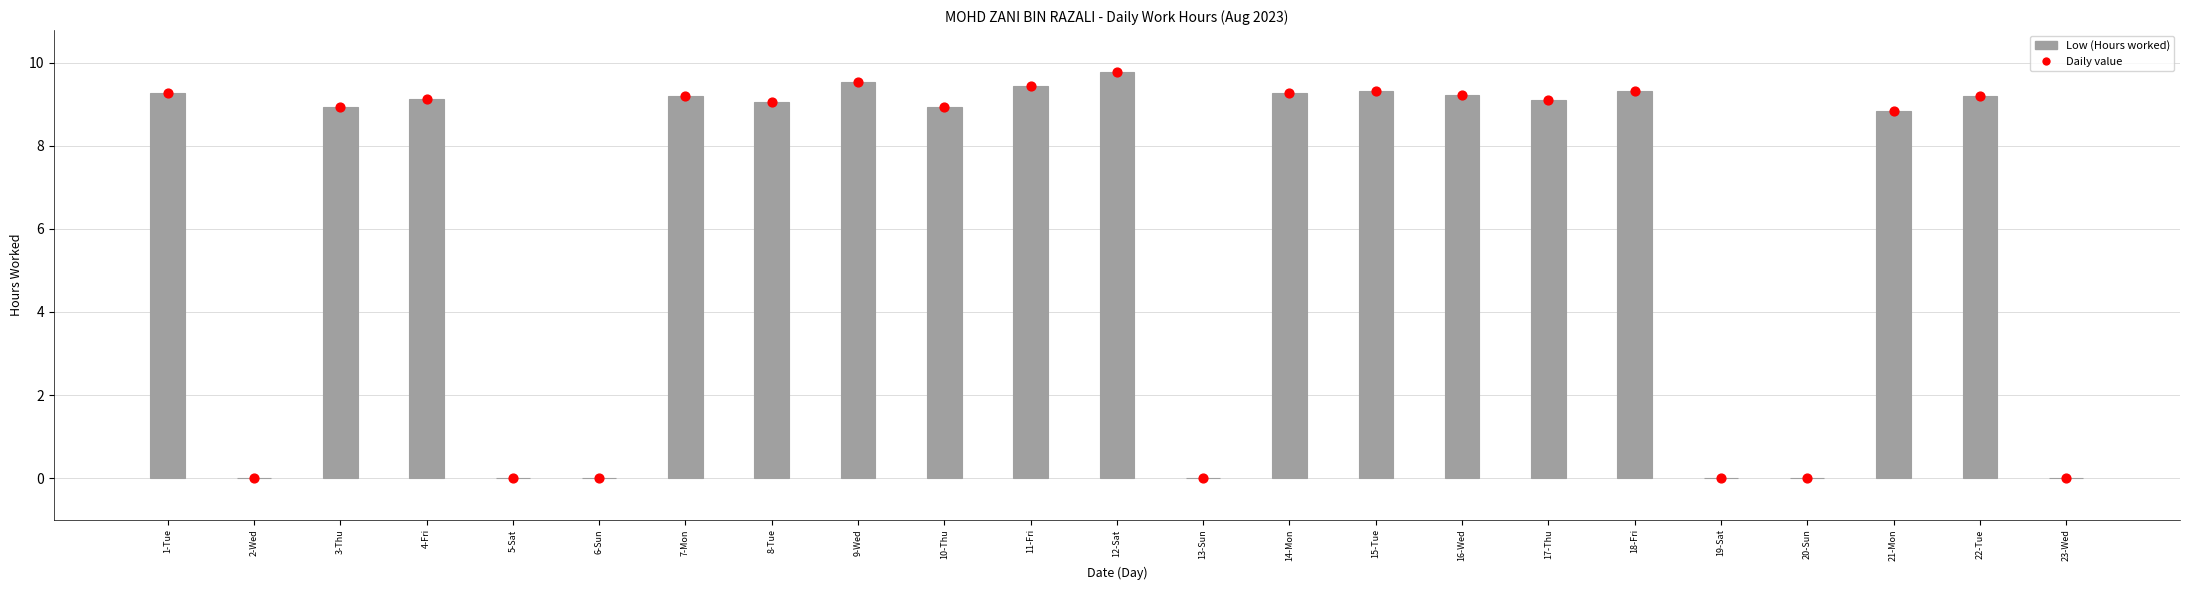

Which series contains the highest Y value?

Low (Hours)